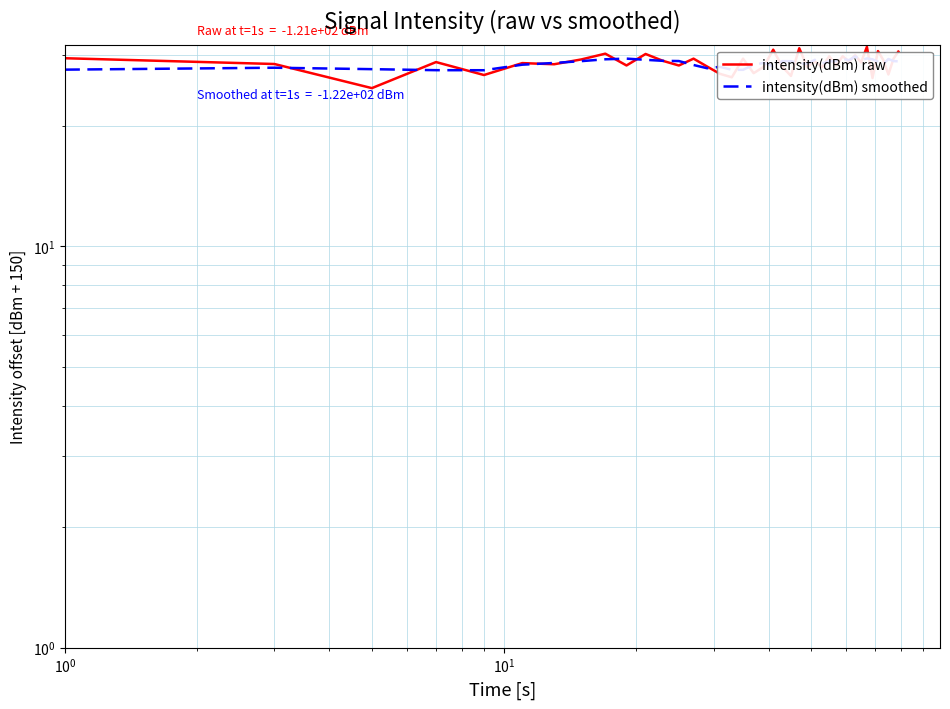

How many lines are shown in the chart?

2